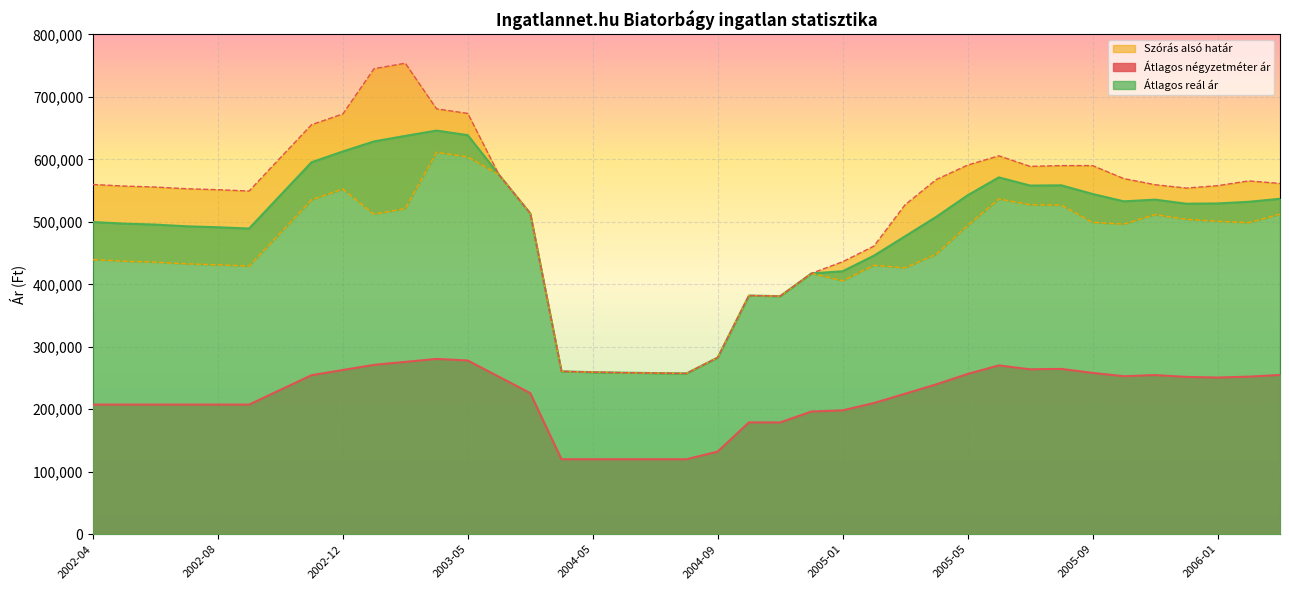

True or false: Átlagos reál ár and Szórás felső határ intersect in this chart.

False